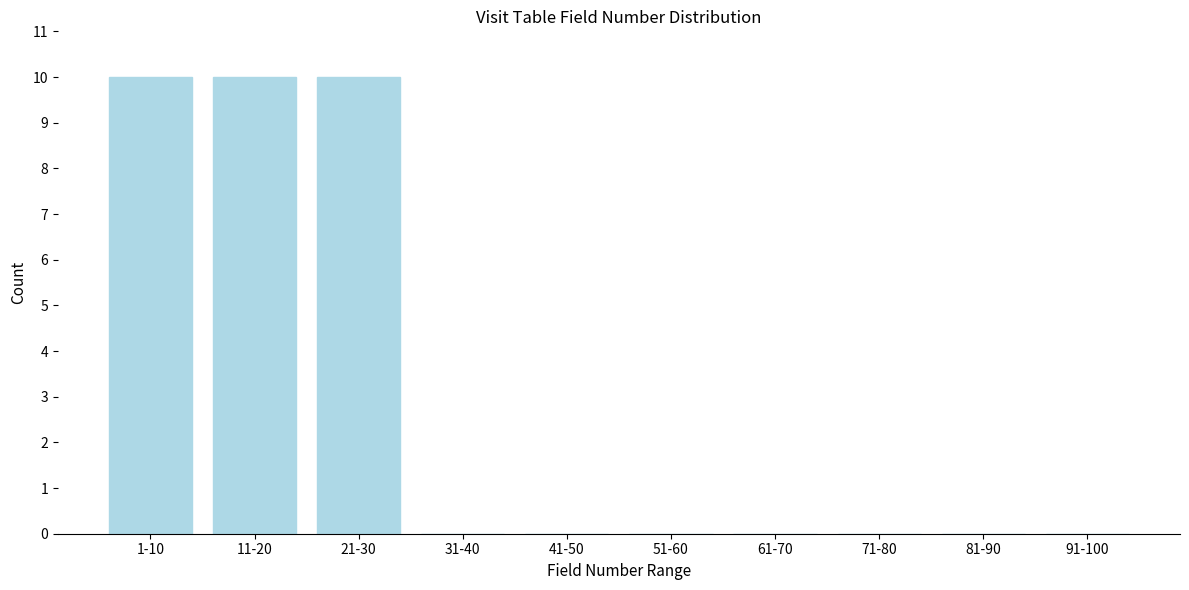

Reading right to left, list all the values displayed in this chart.

91-100=0	81-90=0	71-80=0	61-70=0	51-60=0	41-50=0	31-40=0	21-30=10	11-20=10	1-10=10